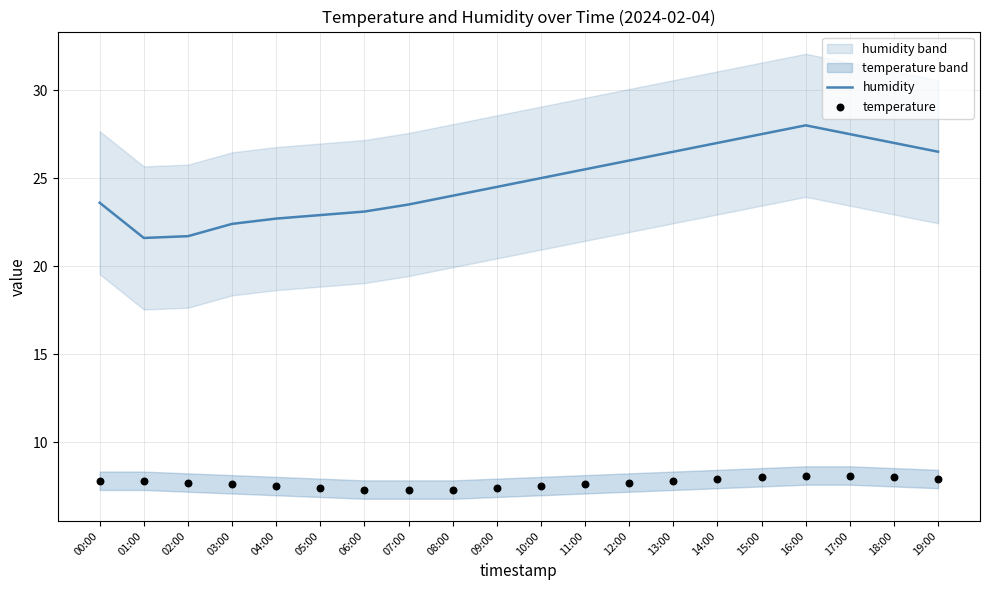

Which series has the largest Y range (max minus min)?

humidity